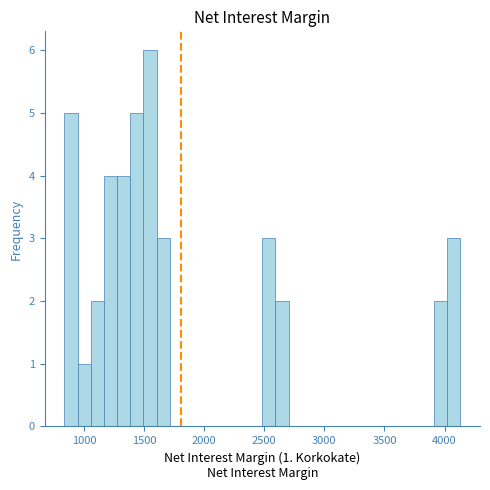

Around what value on the x-axis is the tallest bar? Give the approximate position of its centre, as read against the axis.

1550